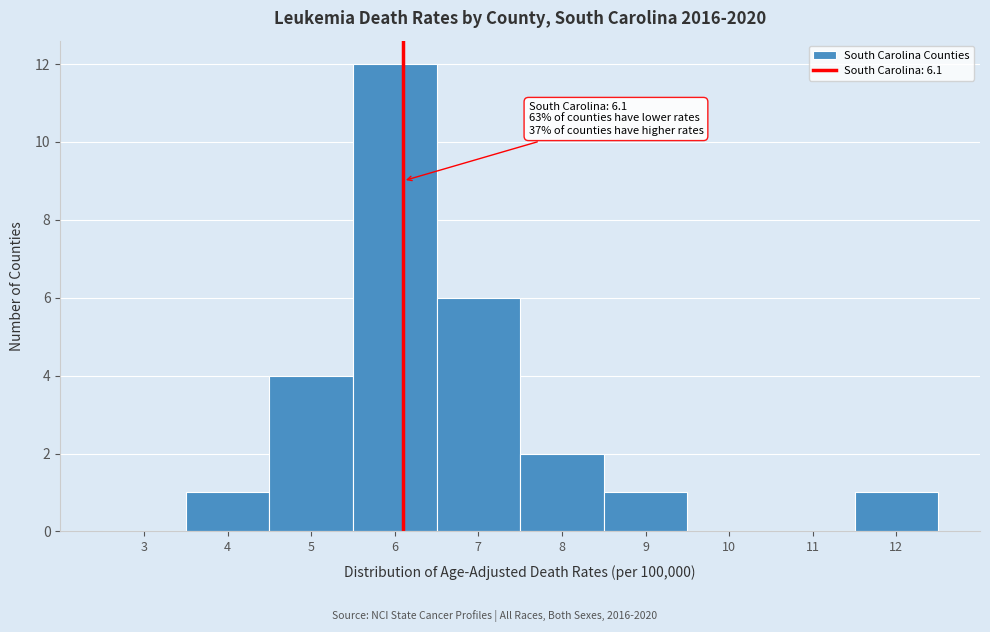

Over which range of the x-axis is the bar tallest?

5.5 to 6.5